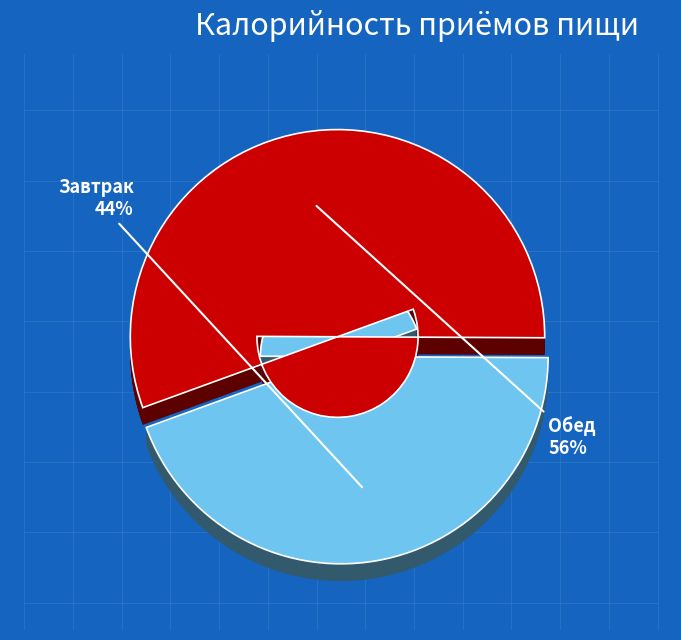

Count the number of slices in the pie.

2